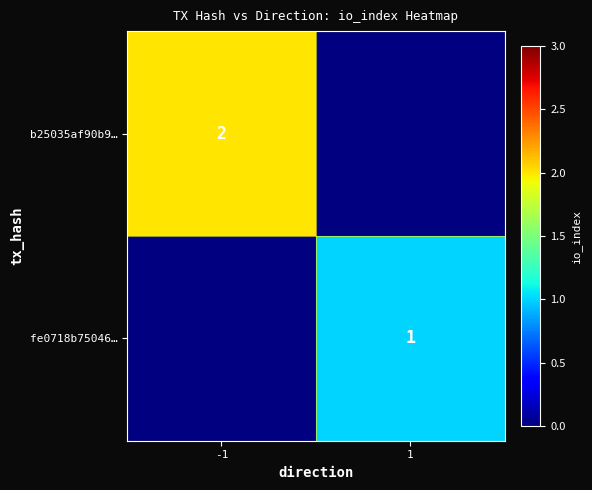

Is it true that fe0718b75046… equals 1 at 1?

True